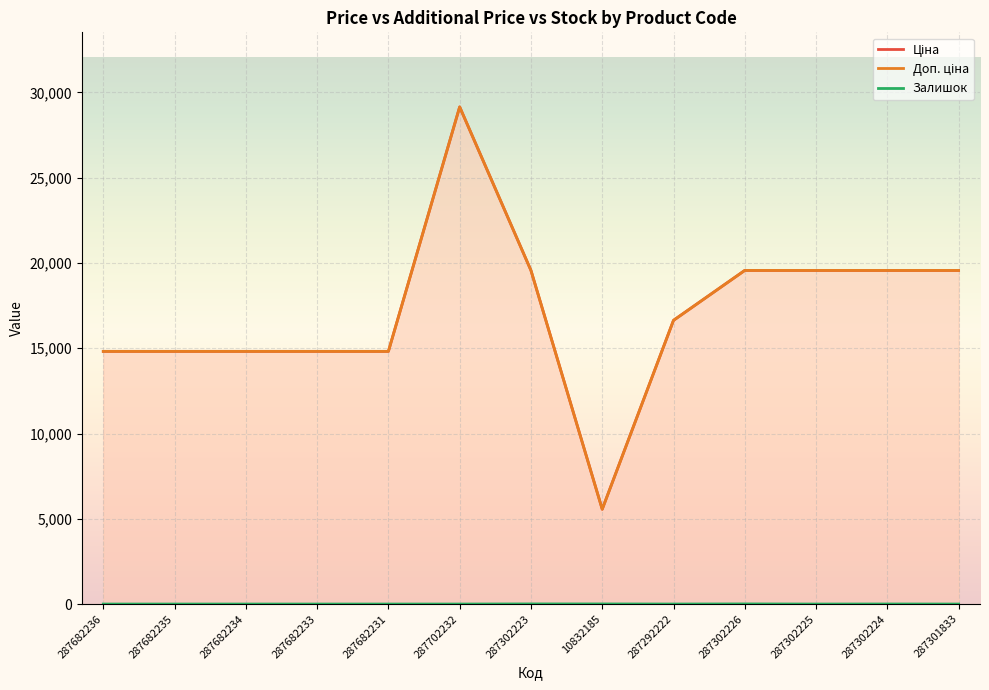

How many series are shown in this chart?

3